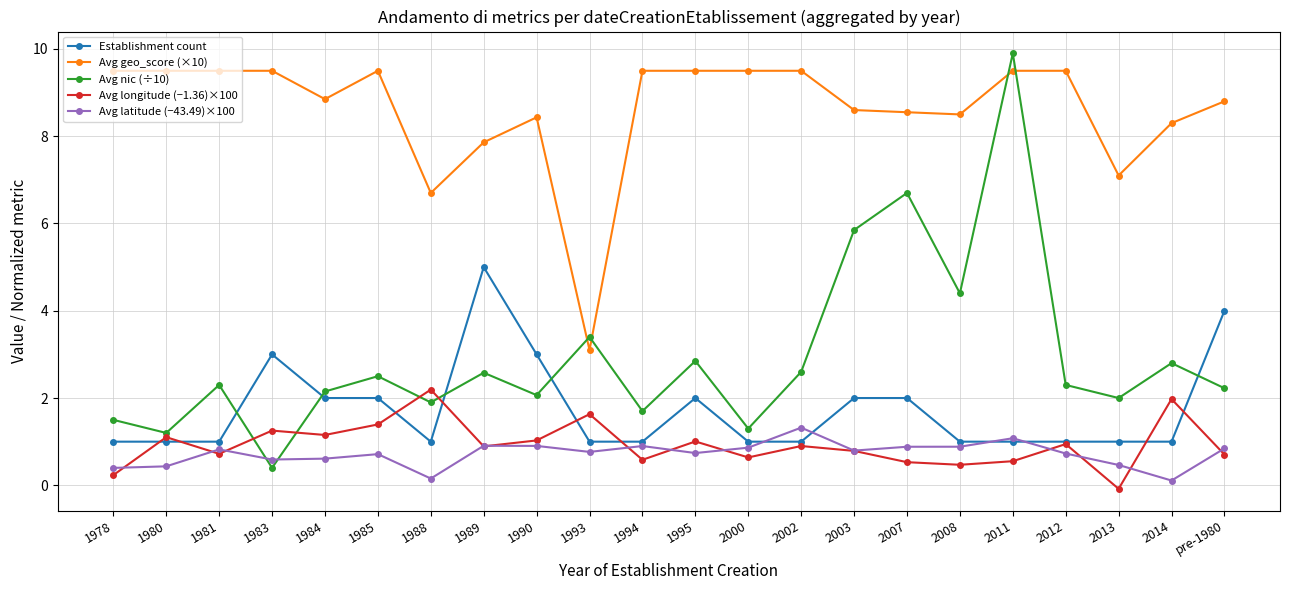

The value of Avg geo_score (×10) at 2013 is 12.2. True or false?

False